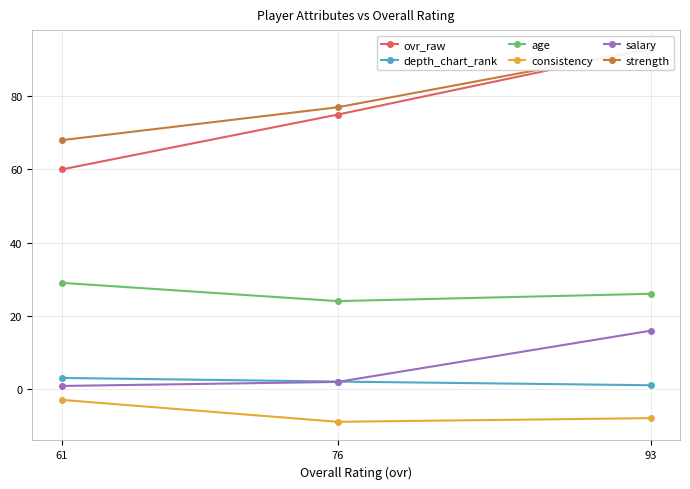

What are all the series names shown in the legend?

ovr_raw, depth_chart_rank, age, consistency, salary, strength